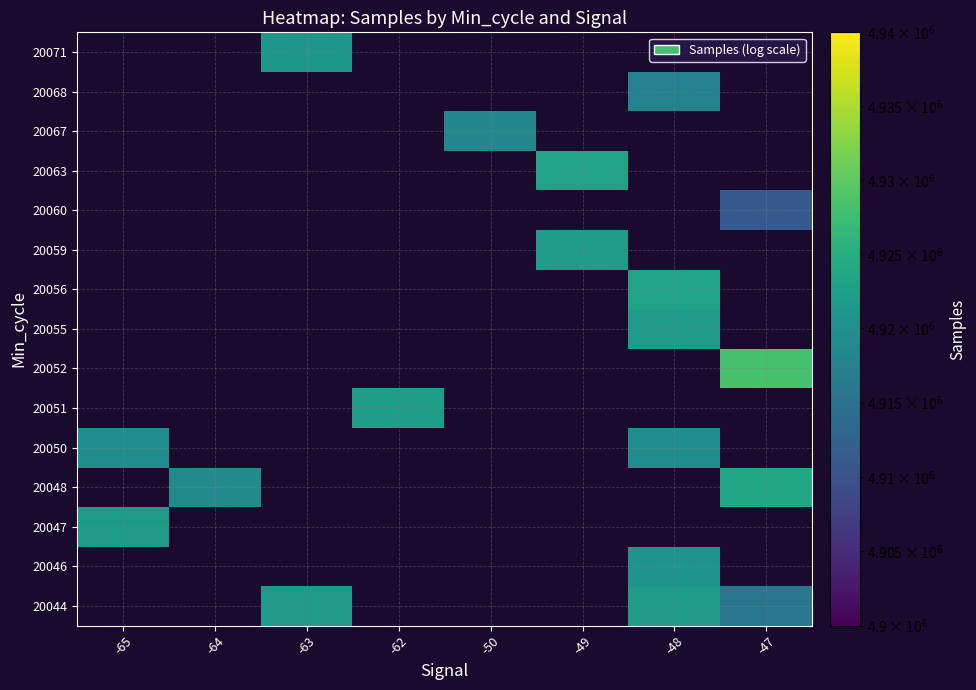

Between -63 and -65, which is larger?

-65